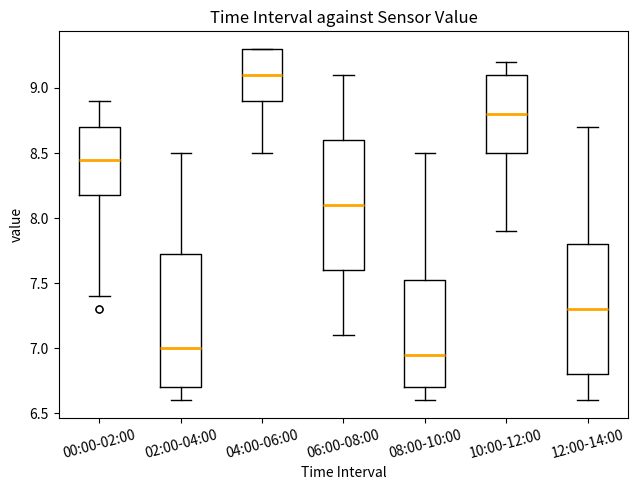

Reading left to right, transcribe this box plot: for each box, give where its median line is, the range the box spans, and where its two whiskers end, as read against the y-axis. The values are not printed on the chart, so give them approximately, as read against the axis.

00:00-02:00: median 8.45, box 8.20 to 8.70, whiskers 7.40 to 8.90
02:00-04:00: median 7.00, box 6.70 to 7.75, whiskers 6.60 to 8.50
04:00-06:00: median 9.10, box 8.90 to 9.30, whiskers 8.50 to 9.30
06:00-08:00: median 8.10, box 7.60 to 8.60, whiskers 7.10 to 9.10
08:00-10:00: median 6.95, box 6.70 to 7.55, whiskers 6.60 to 8.50
10:00-12:00: median 8.80, box 8.50 to 9.10, whiskers 7.90 to 9.20
12:00-14:00: median 7.30, box 6.80 to 7.80, whiskers 6.60 to 8.70